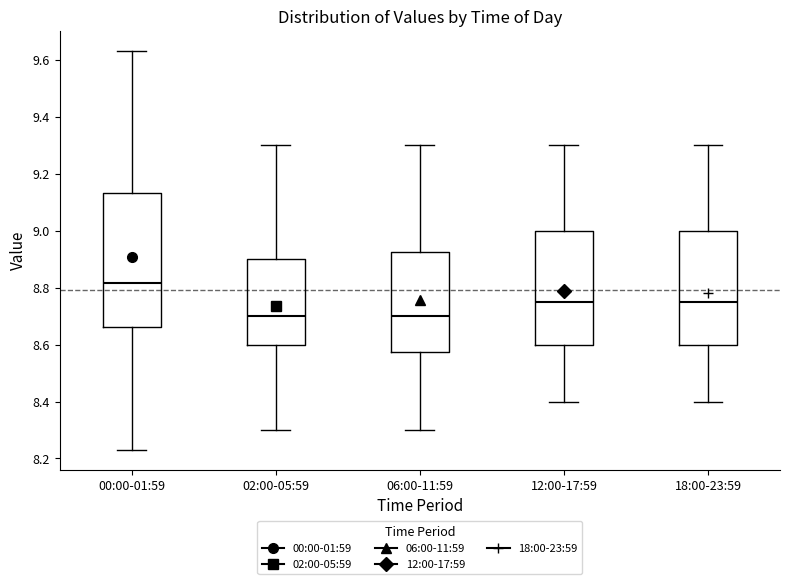

Where is the upper edge of the box for 12:00-17:59 on the y-axis? The values are not printed on the chart, so give them approximately, as read against the axis.

9.00